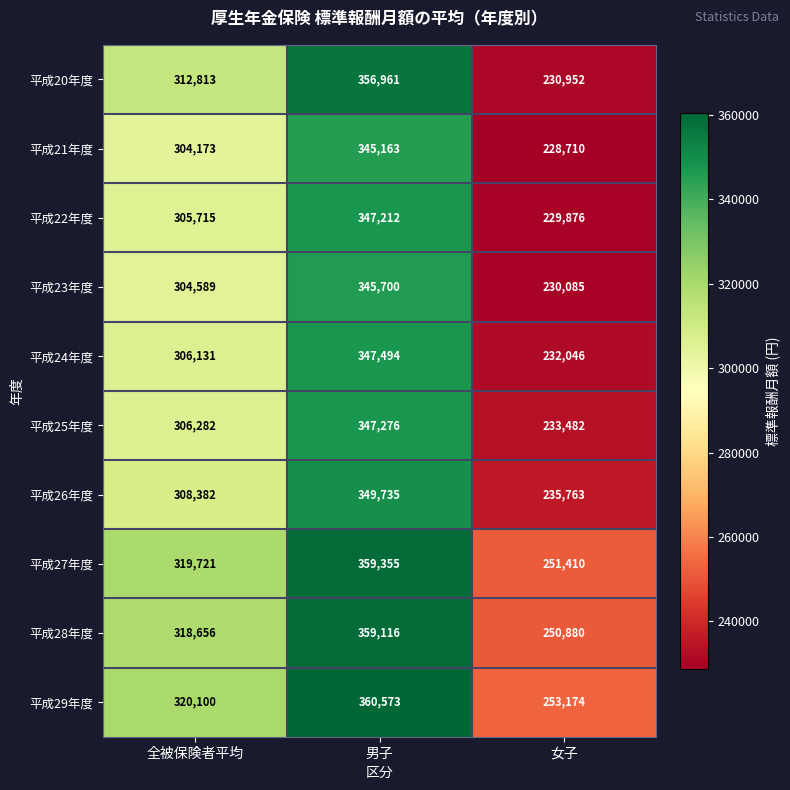

The value of 平成20年度 at 女子 is 230952. True or false?

True